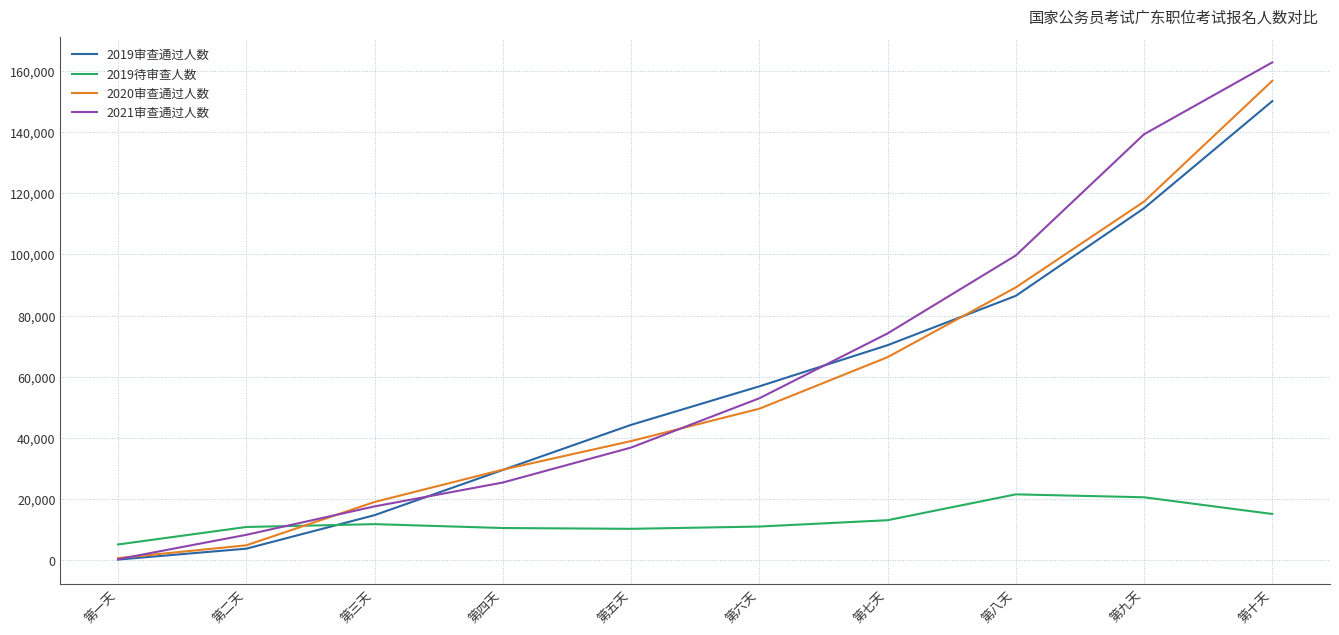

After their last crossing, which series has the higher values: 2019待审查人数 or 2021审查通过人数?

2021审查通过人数